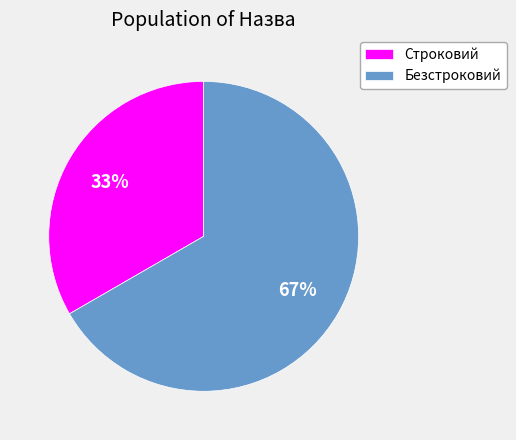

Is the sum of Безстроковий and Строковий greater than half?

Yes